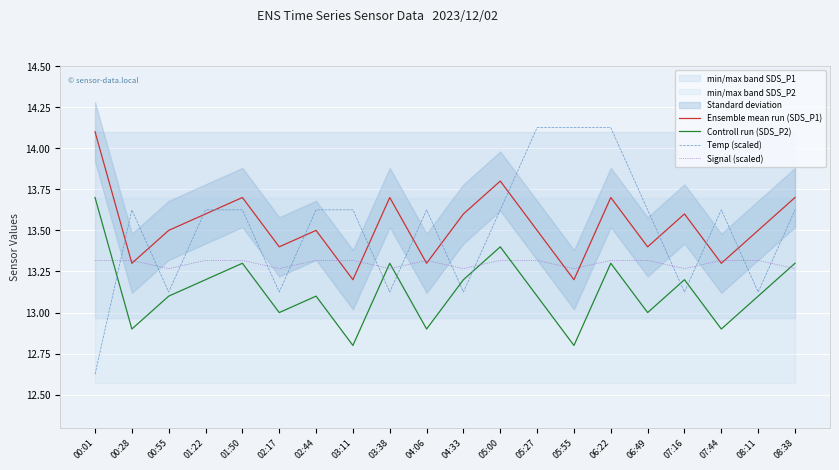

Is the value of Ensemble mean run (SDS_P1) at 00:01 greater than the value of Temp (scaled) at 03:11?

Yes